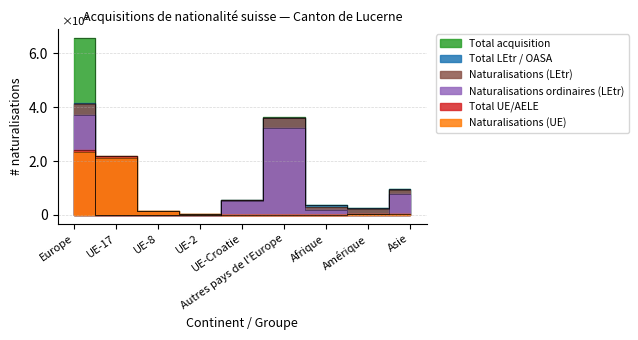

True or false: Naturalisations (UE) has more than 0 points higher than both neighbors.

False